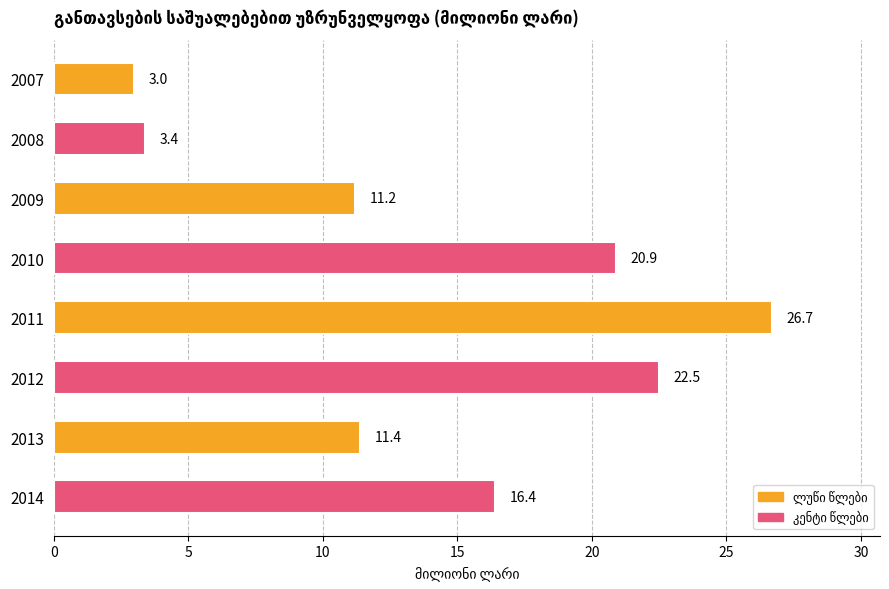

What is the sum of the values at 2012 and 2008?

25.9